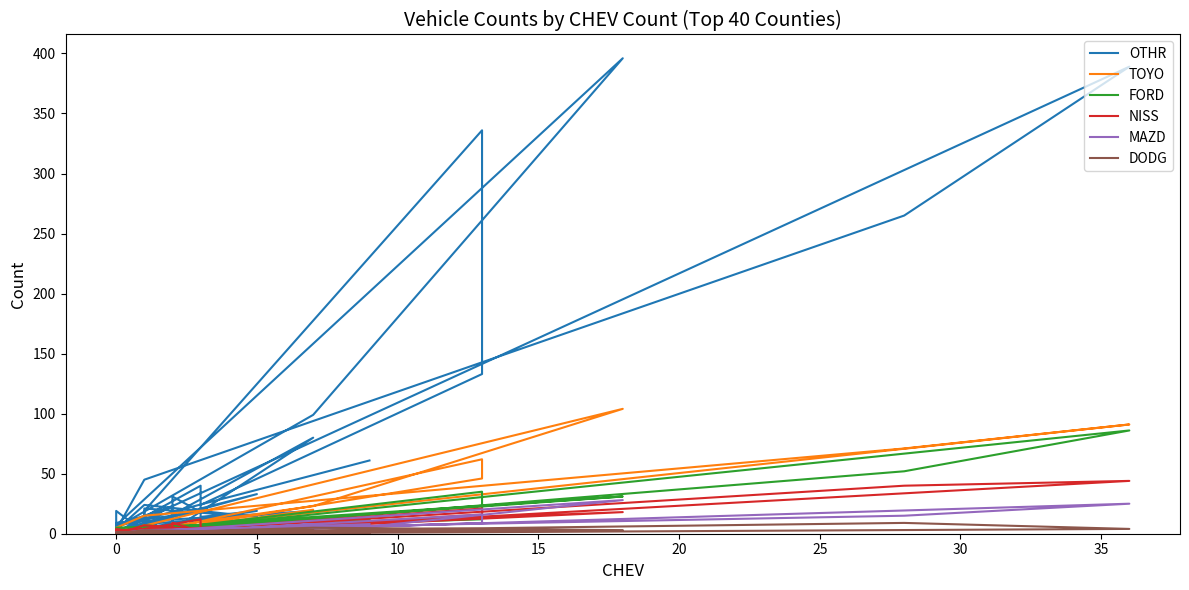

What is the sum of all FORD values?

344